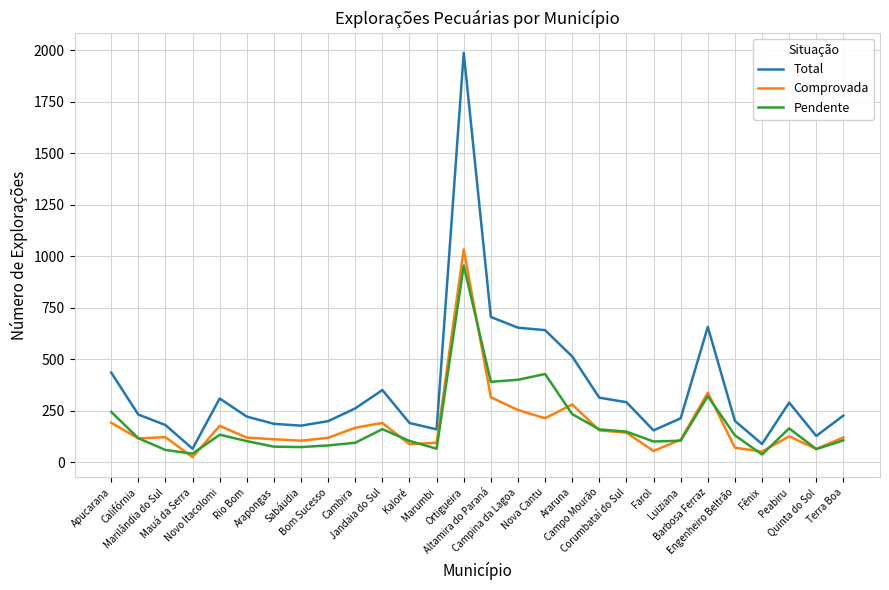

True or false: Total and Pendente cross at least once.

False